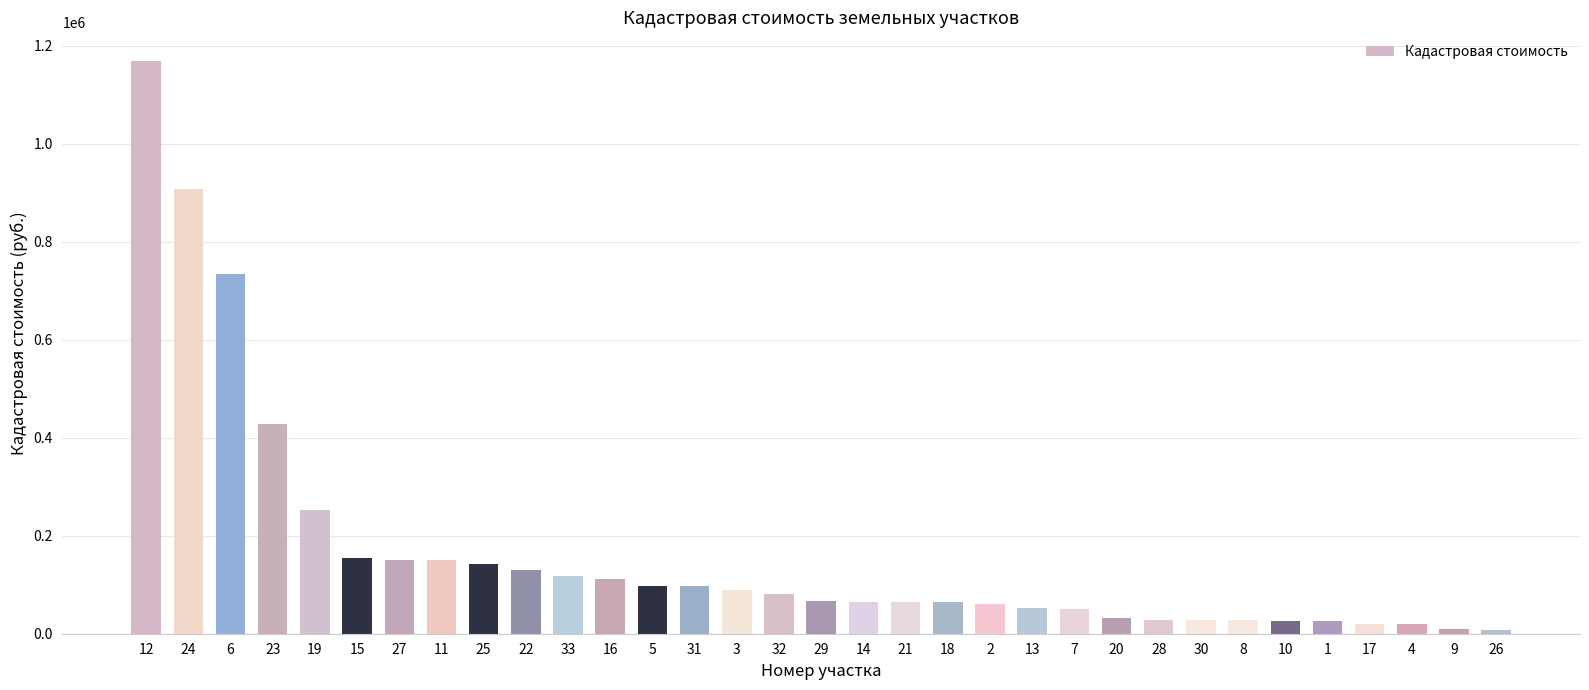

What is the sum of all values?

5466454.8